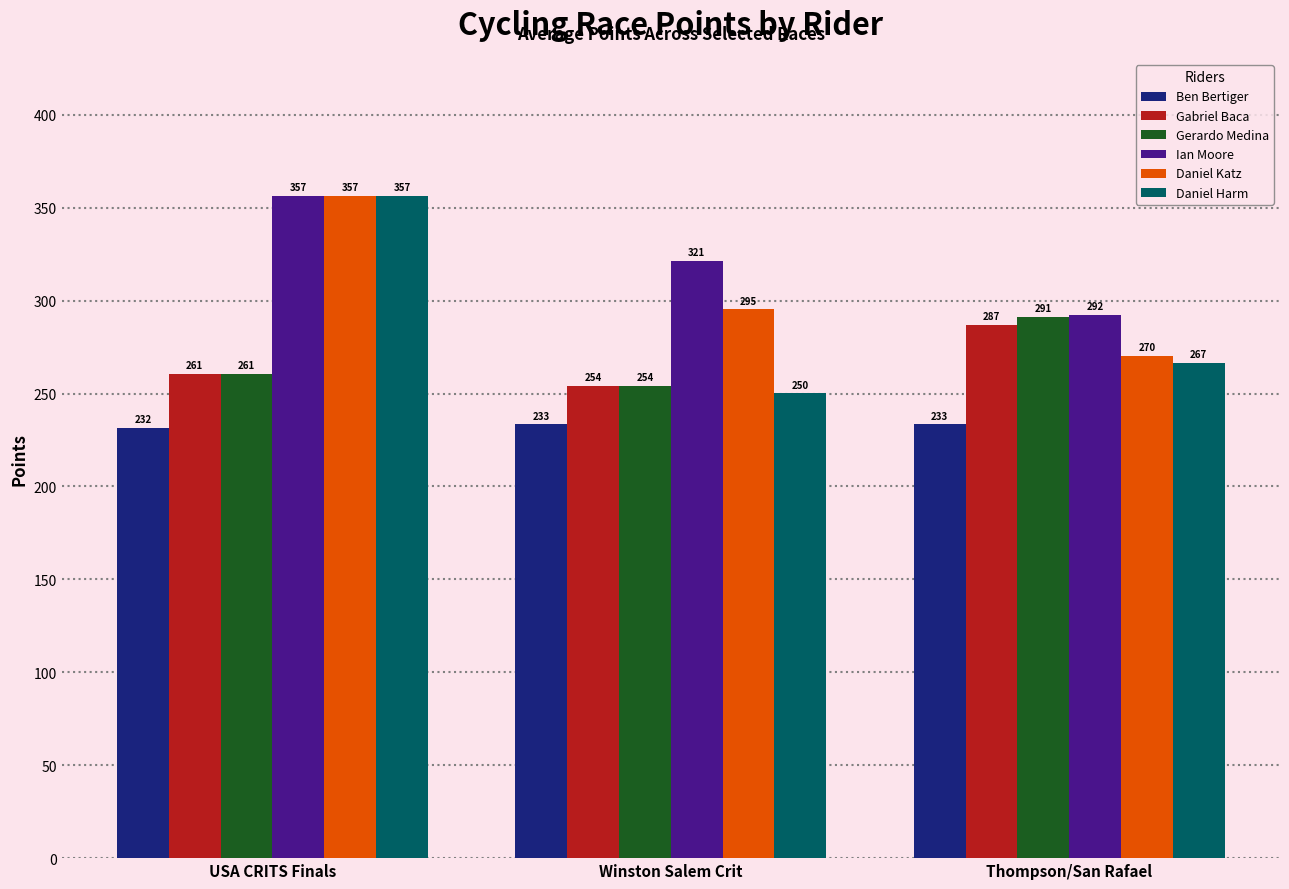

How many Ben Bertiger values are between 231 and 233?

1